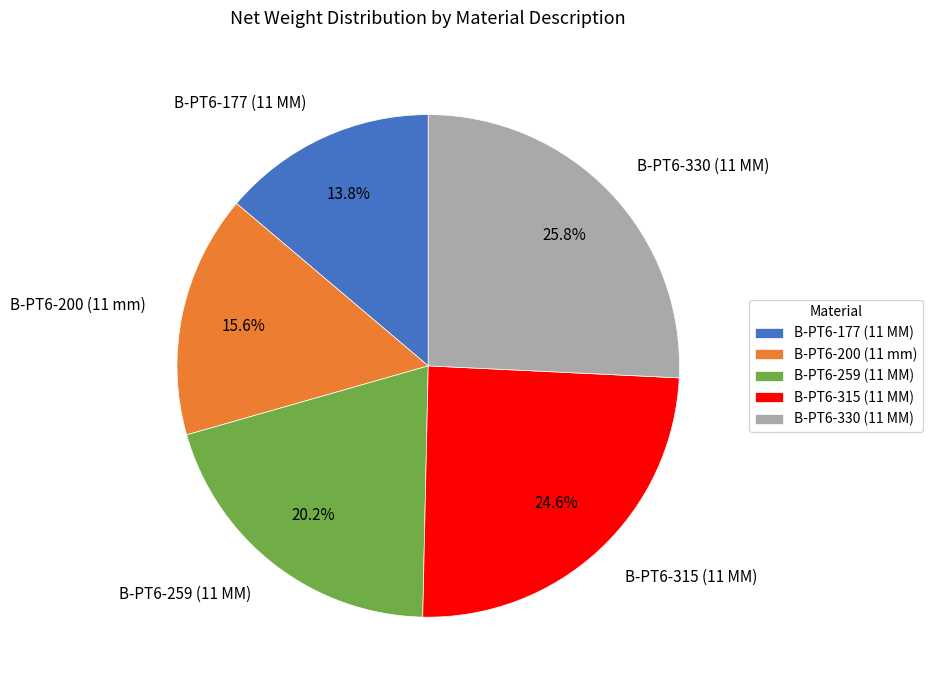

Between B-PT6-259 (11 MM) and B-PT6-200 (11 mm), which is larger?

B-PT6-259 (11 MM)